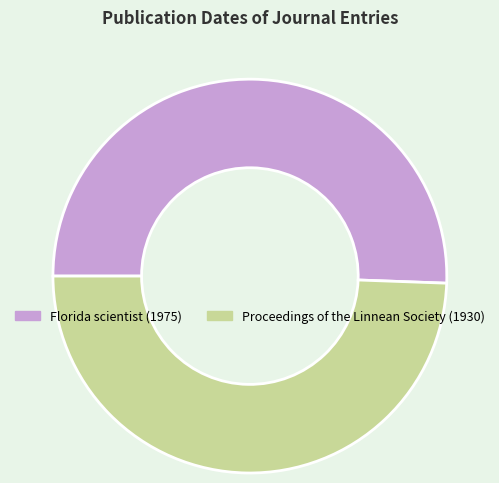

Which category has the biggest portion of the pie?

Florida scientist (1975)